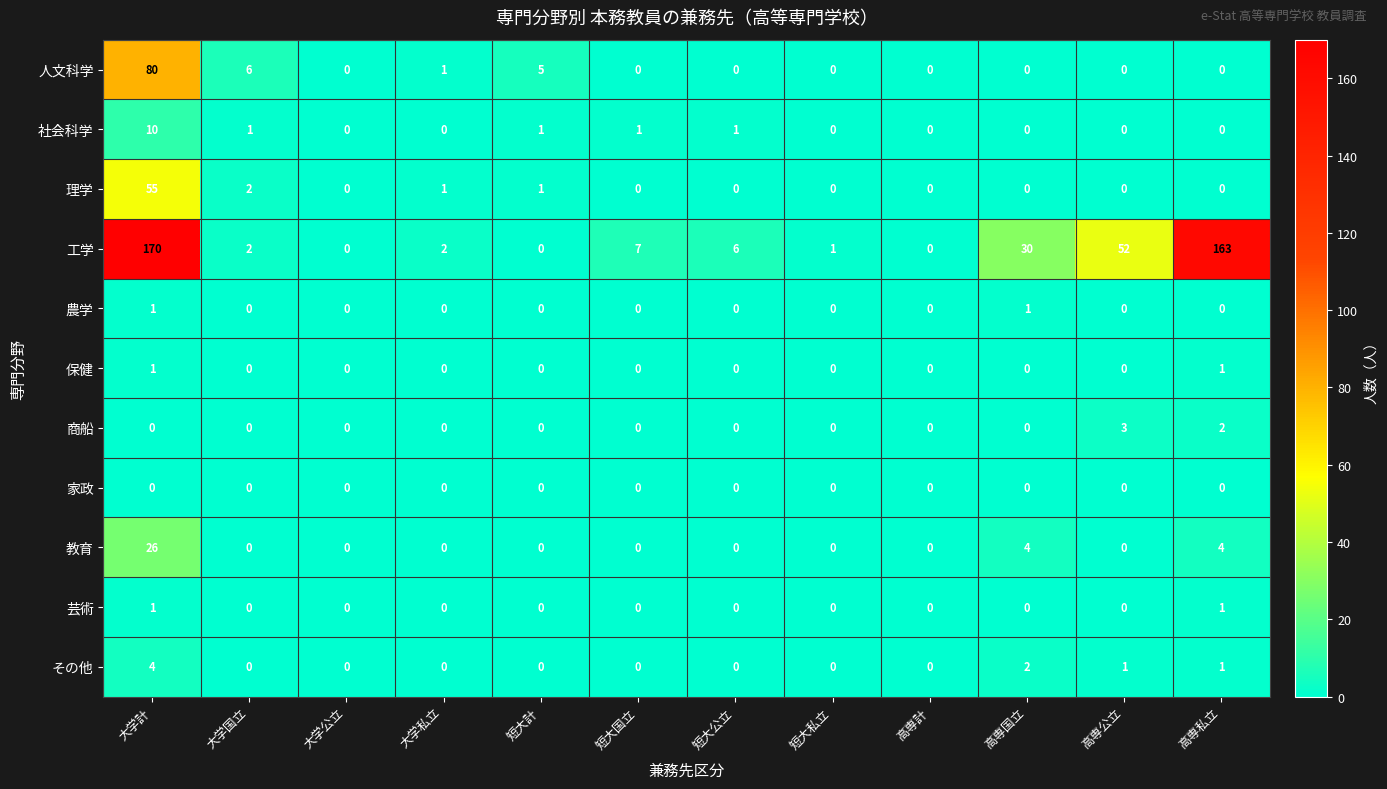

Between 高専国立 and 高専私立, which series saw the biggest shift?

工学